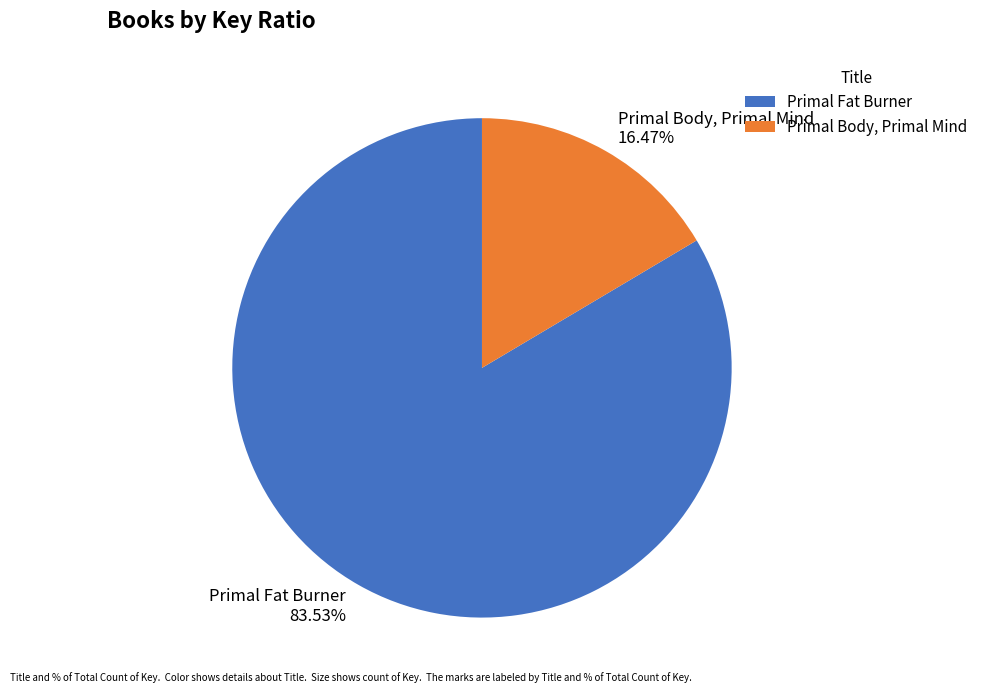

To the nearest percent, what percentage of the pie is Primal Body, Primal Mind?

16%